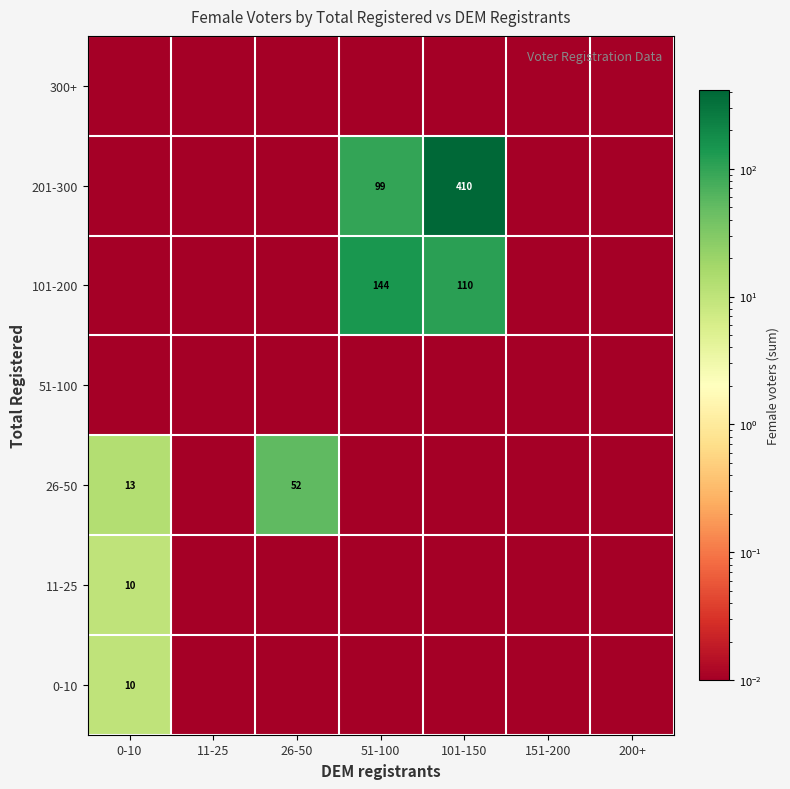

The value of 101-200 at 26-50 is 0.0. True or false?

False